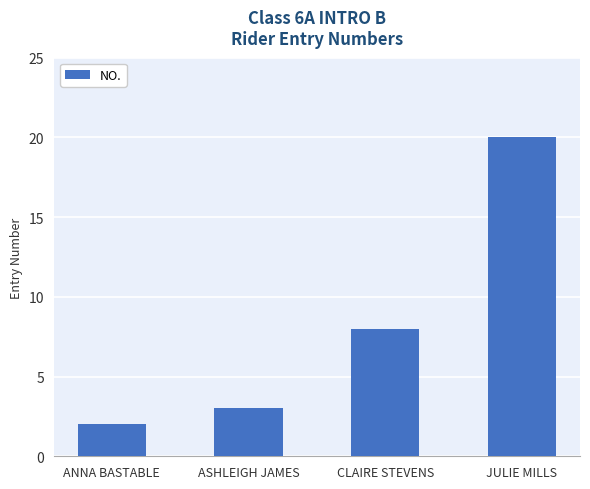

What is the change in value from ASHLEIGH JAMES to JULIE MILLS?

+17